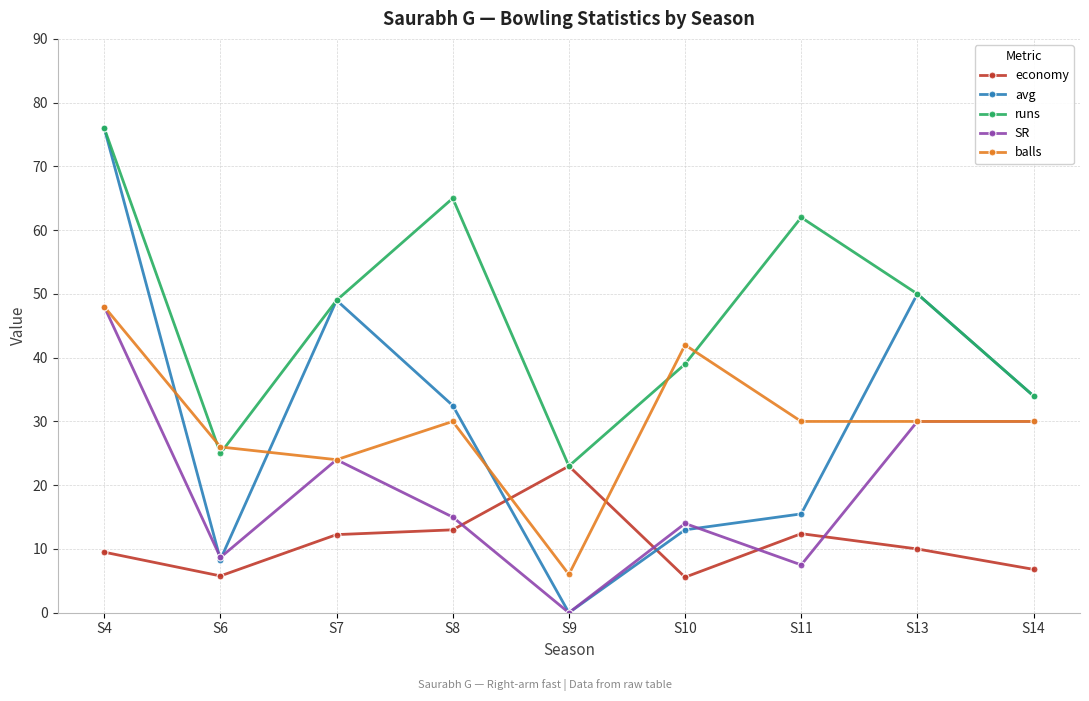

At which category does balls reach its first local valley?

S7